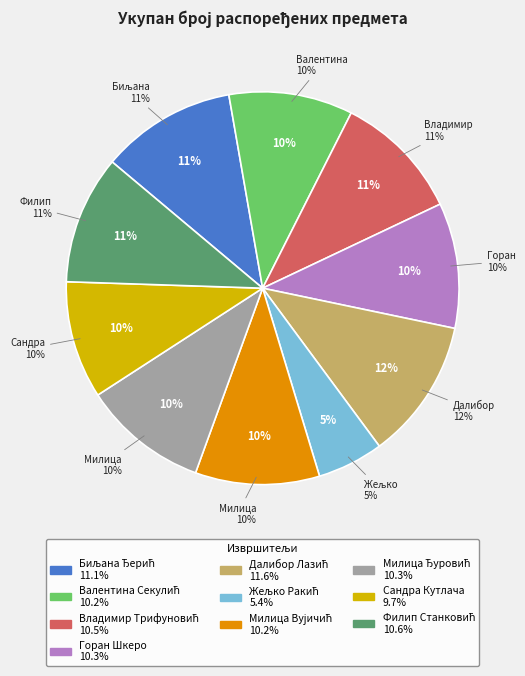

To the nearest percent, what is the difference between the largest and smallest slice percentages?

6%